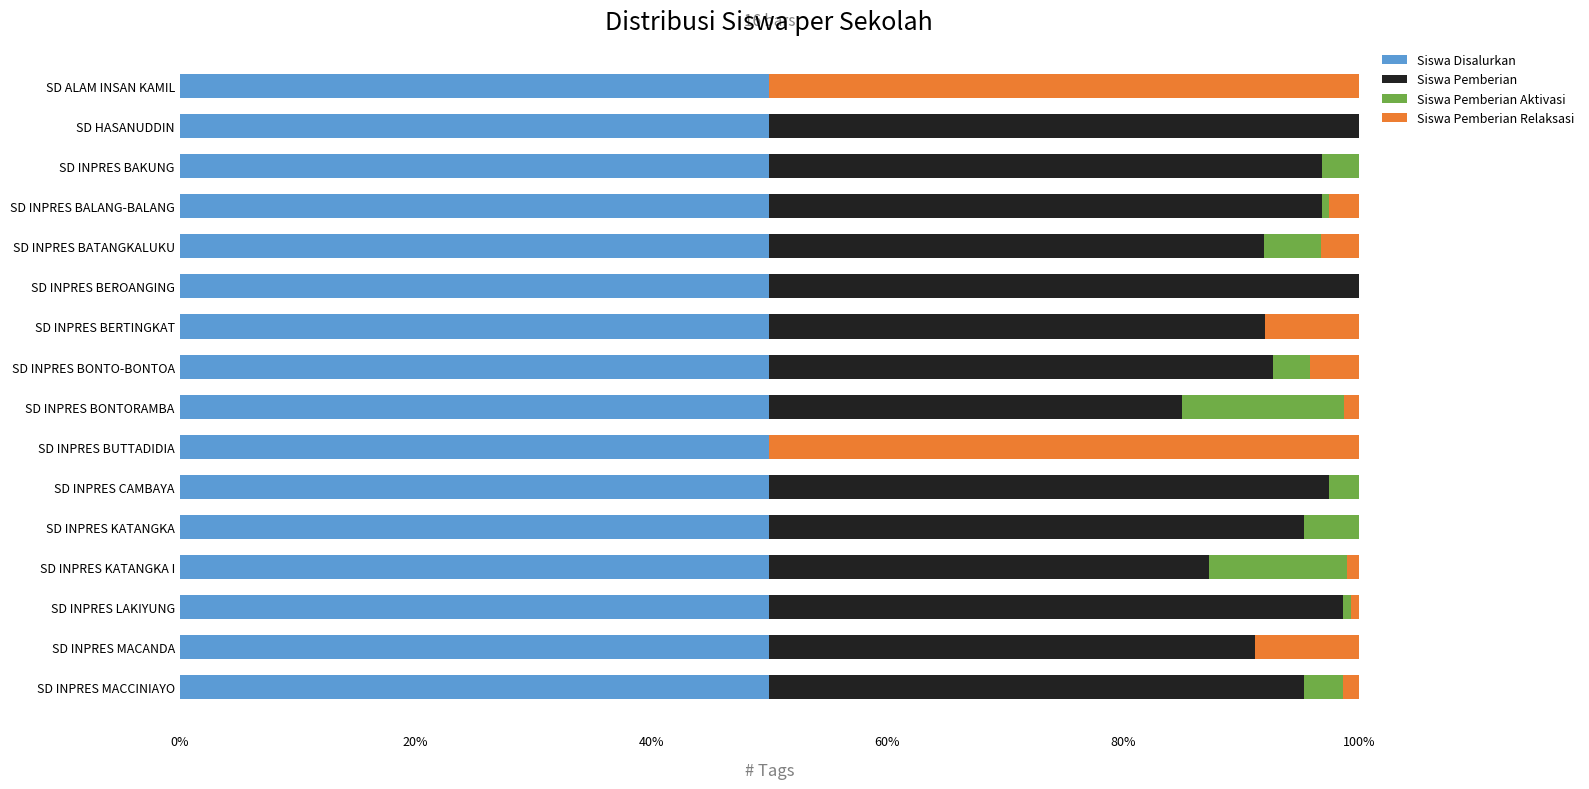

True or false: Siswa Disalurkan has a value of 78.7 at SD HASANUDDIN.

False